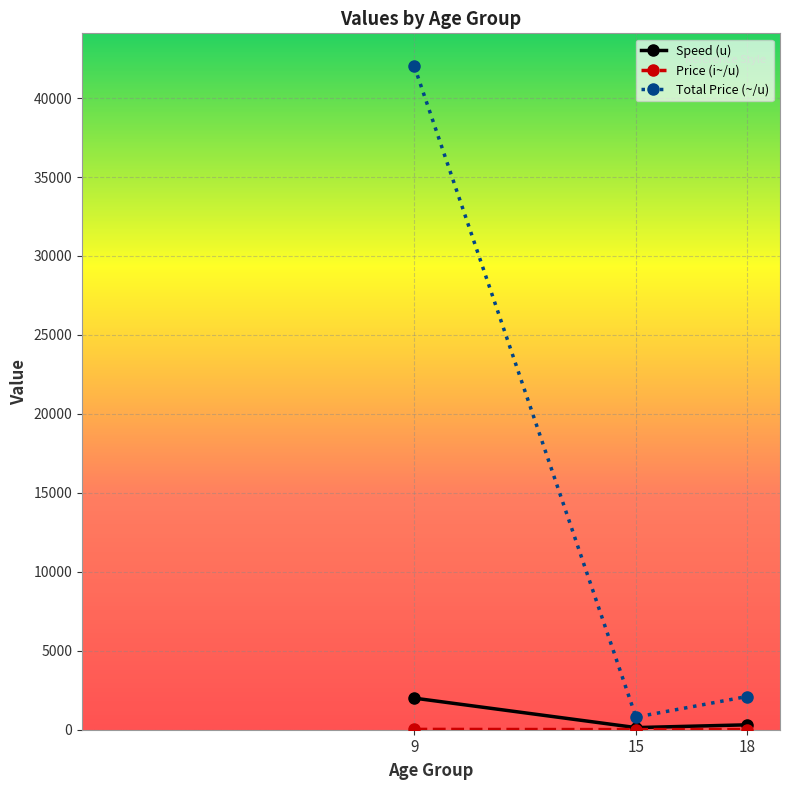

At which category does the chart reach its peak across all series?

9